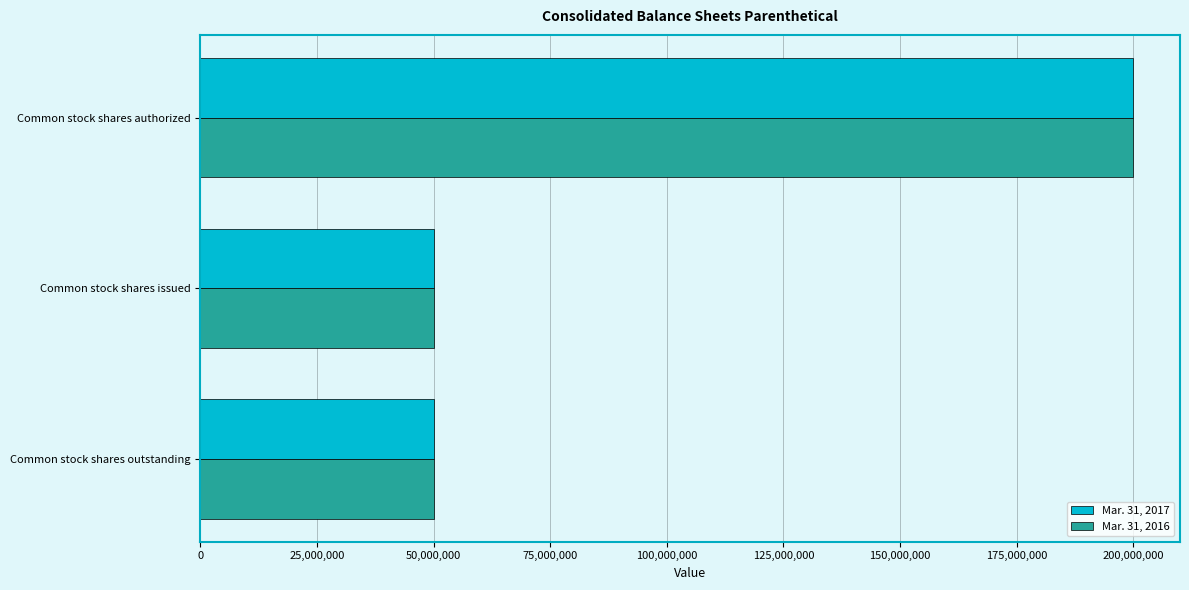

At which category is the sum across all series the highest?

Common stock shares authorized